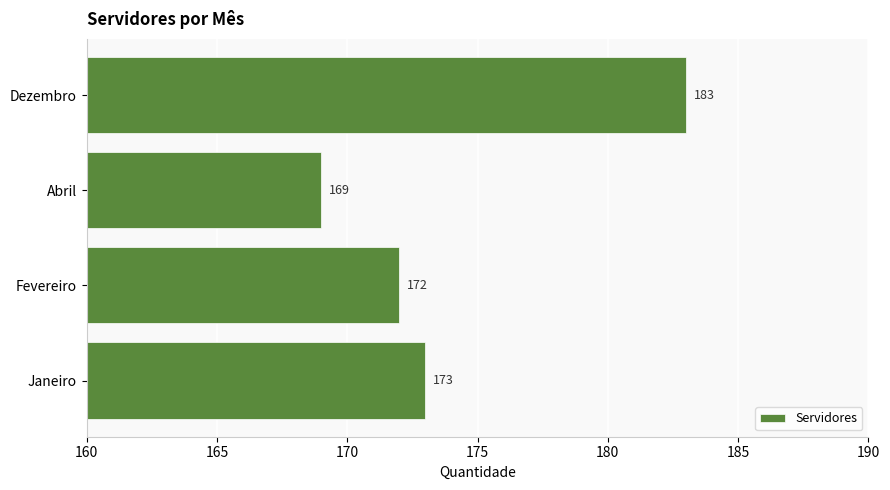

What is the difference between the maximum and minimum values?

14